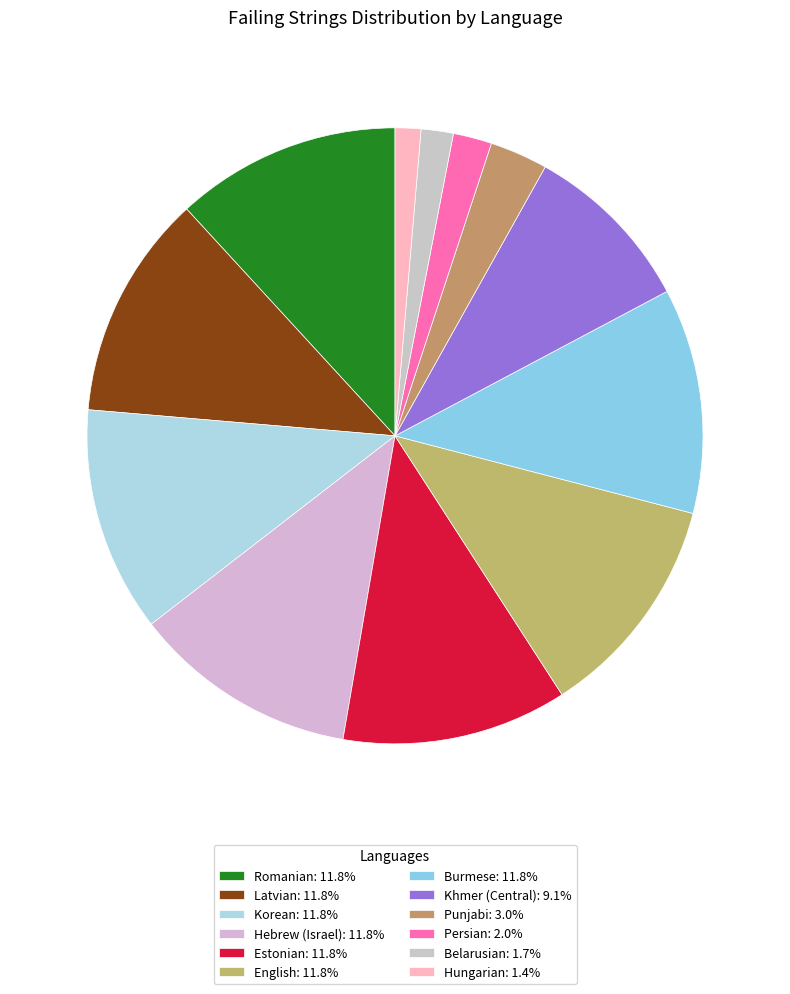

How many slices are in this pie chart?

12